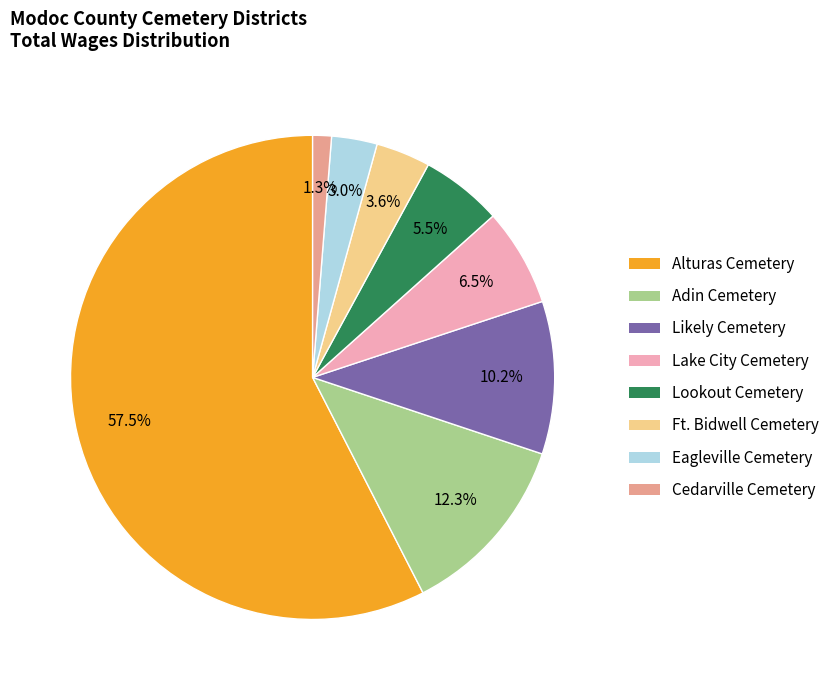

Does any single category account for the majority?

Yes